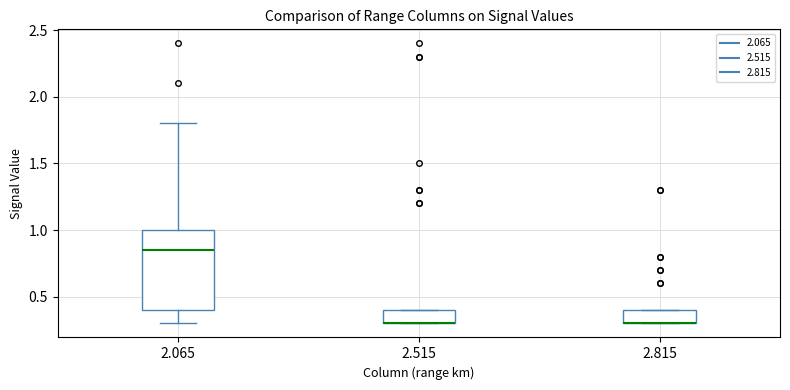

Reading left to right, read every box against the y-axis: the position of its median line, the range the box covers, and the ends of its whiskers. The values are not printed on the chart, so give them approximately, as read against the axis.

2.065: median 0.85, box 0.40 to 1.00, whiskers 0.30 to 1.80
2.515: median 0.30 (drawn on the box's lower edge), box 0.30 to 0.40, whiskers 0.30 to 0.40
2.815: median 0.30 (drawn on the box's lower edge), box 0.30 to 0.40, whiskers 0.30 to 0.40